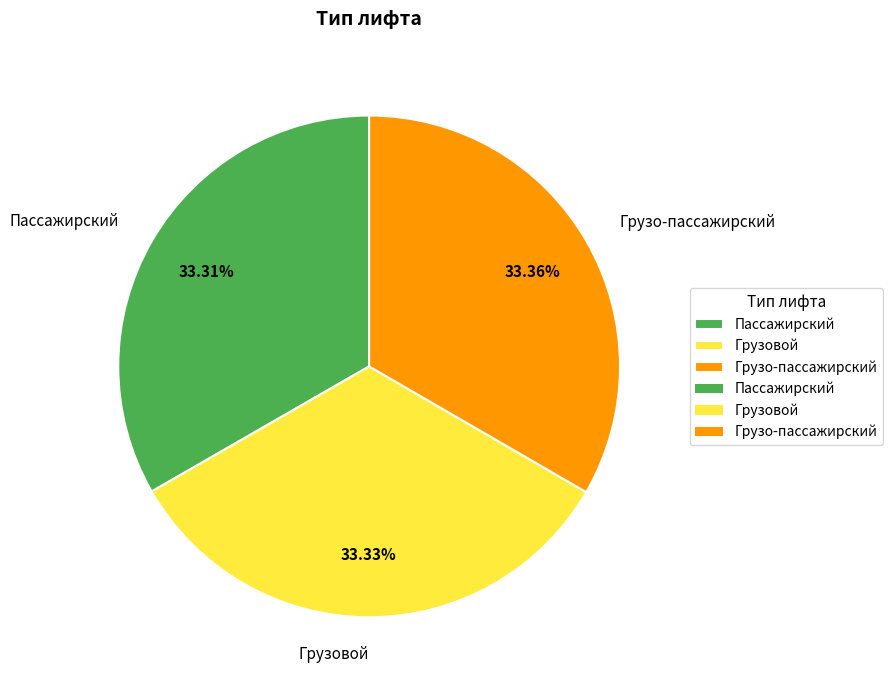

To the nearest percent, what is the average slice percentage?

33%